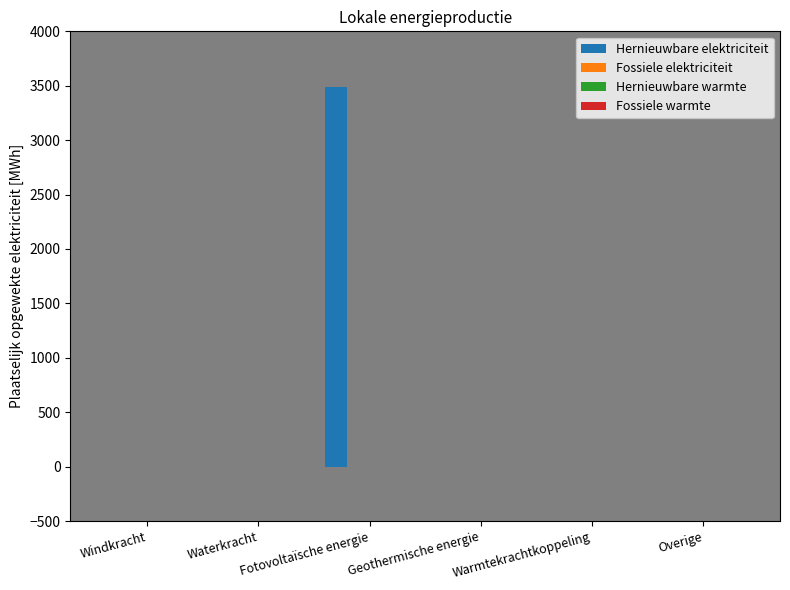

What is the maximum value shown in the chart?

3487.3